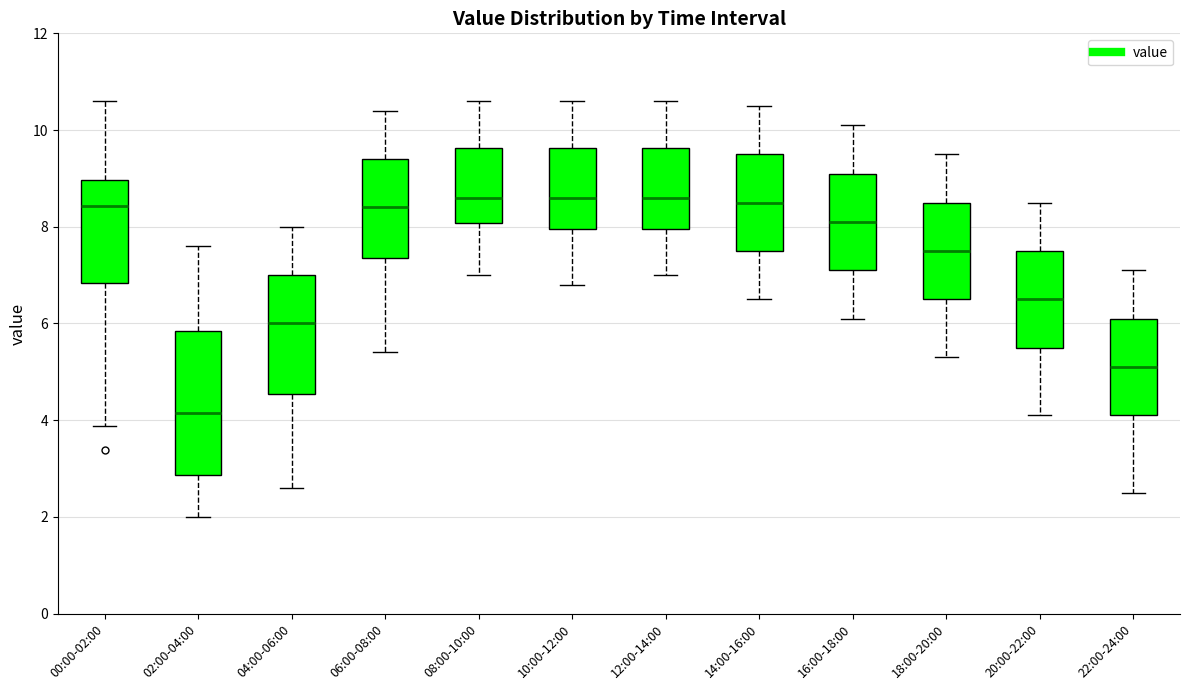

Where does the upper whisker of the box for 14:00-16:00 end on the y-axis? The values are not printed on the chart, so give them approximately, as read against the axis.

10.6